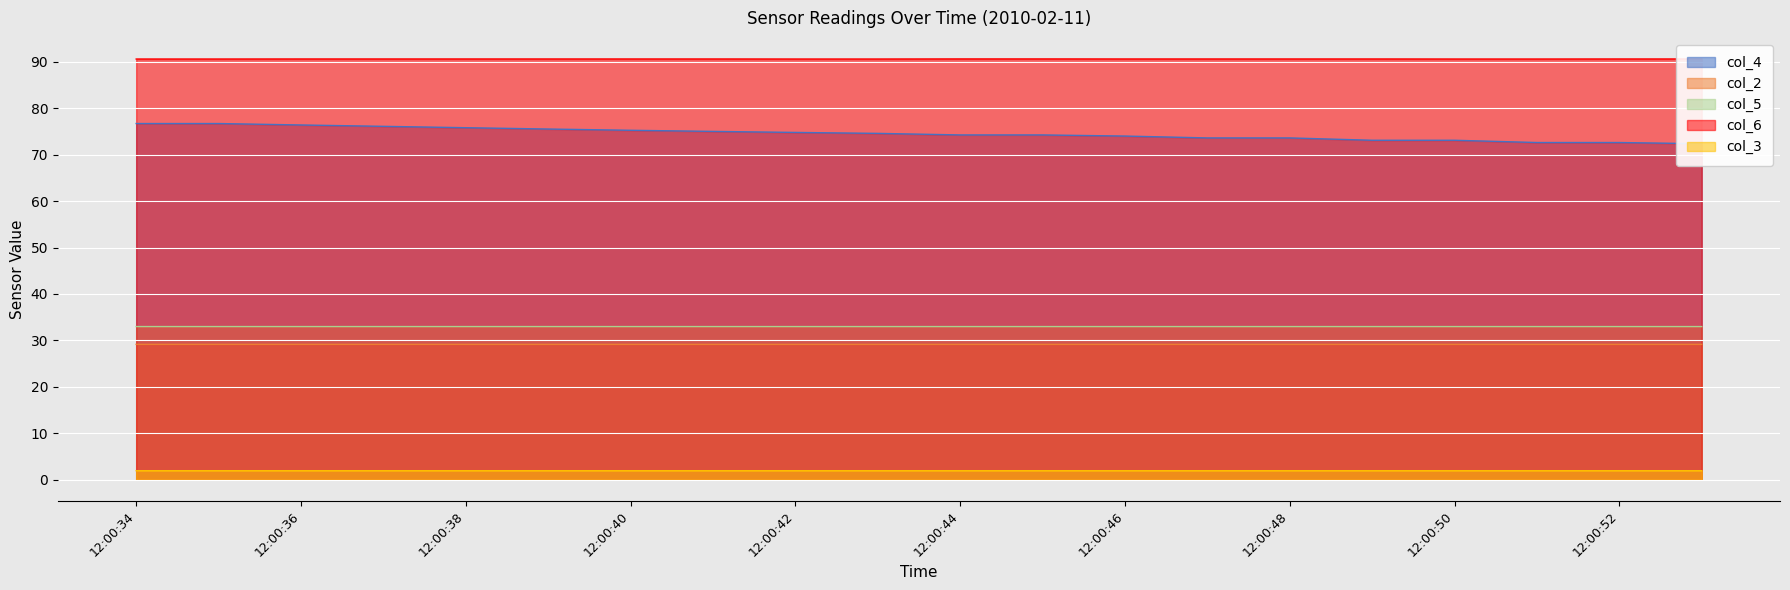

Reading left to right, extract all data points from this chart.

col_4: 76.7	76.7	76.4	76.1	75.8	75.5	75.3	75.0	74.8	74.6	74.3	74.3	74.0	73.6	73.6	73.1	73.1	72.6	72.6	72.4
col_2: 29.1	29.1	29.1	29.1	29.1	29.1	29.1	29.1	29.1	29.1	29.1	29.1	29.1	29.1	29.1	29.1	29.1	29.1	29.1	29.1
col_5: 33.0	33.0	33.0	33.0	33.0	33.0	33.0	33.0	33.0	33.0	33.0	33.0	33.0	33.0	33.0	33.0	33.0	33.0	33.0	33.0
col_6: 90.6	90.6	90.6	90.6	90.6	90.6	90.6	90.6	90.6	90.6	90.6	90.6	90.6	90.6	90.6	90.6	90.6	90.6	90.6	90.6
col_3: 1.9	1.9	1.9	1.9	1.9	1.9	1.9	1.9	1.9	1.9	1.9	1.9	1.9	1.9	1.9	1.9	1.9	1.9	1.9	1.9